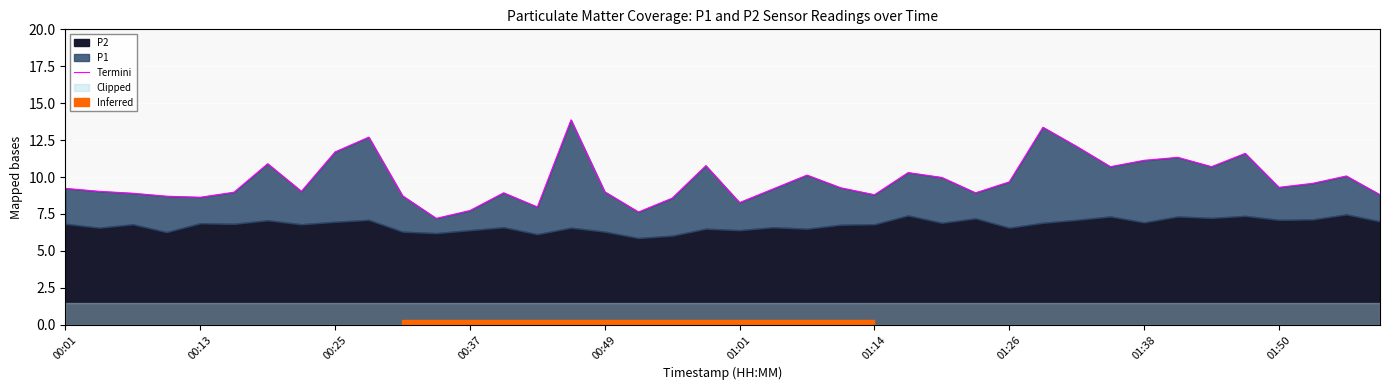

Does the chart display data point markers on the line(s)?

No